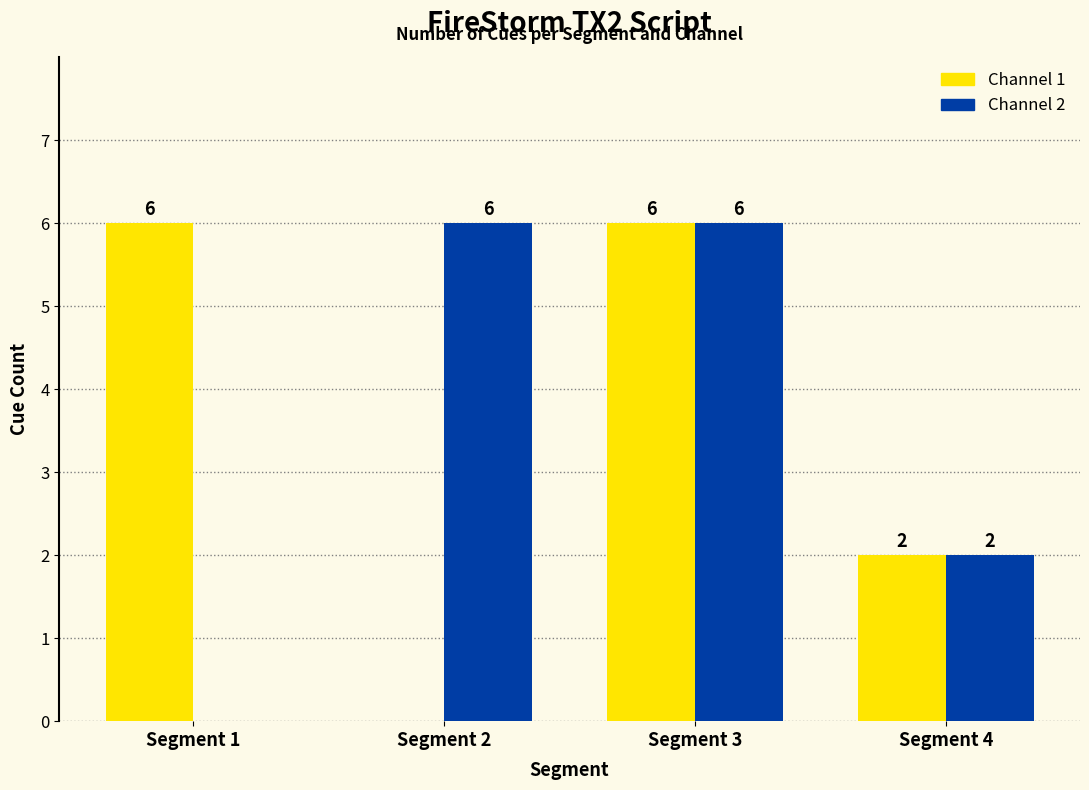

How many distinct data groups are displayed?

2